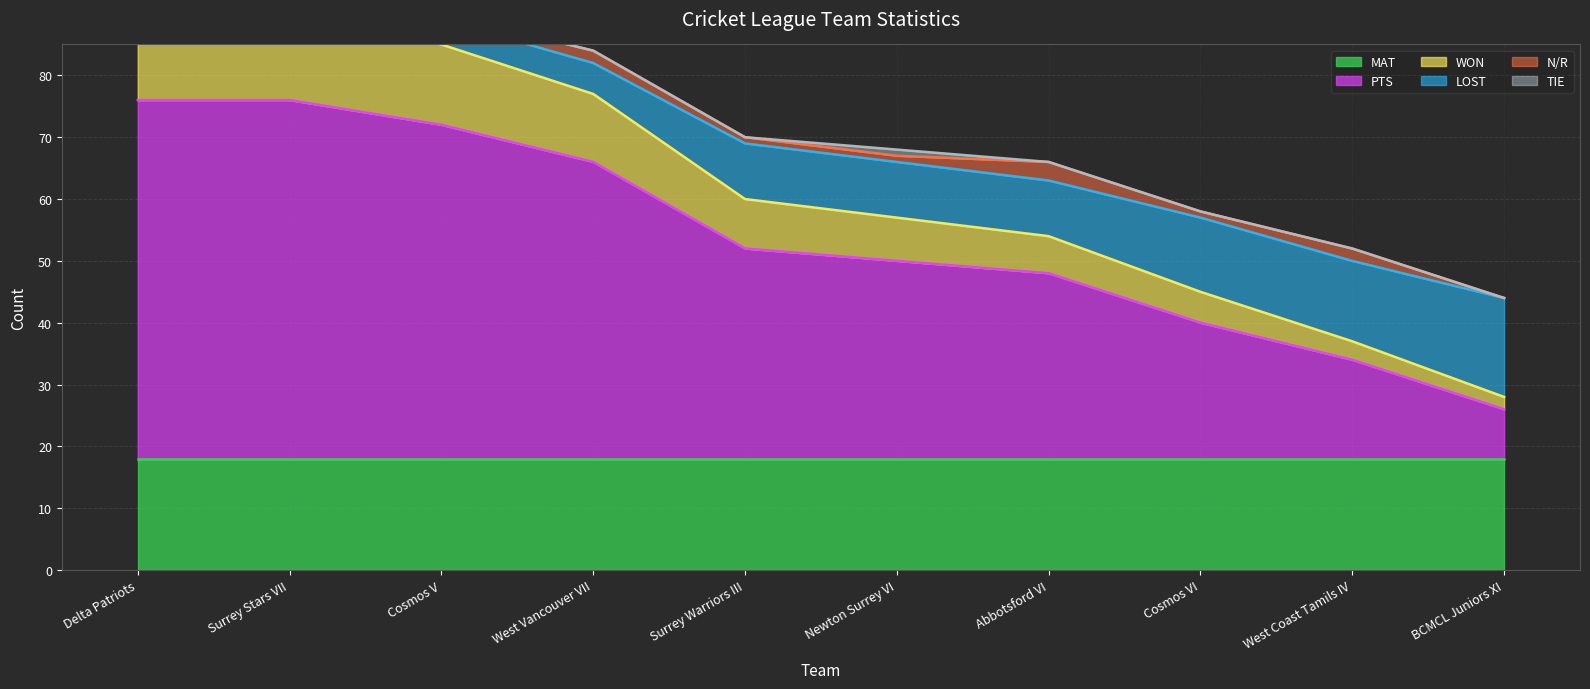

What is the highest value of the PTS series?

76